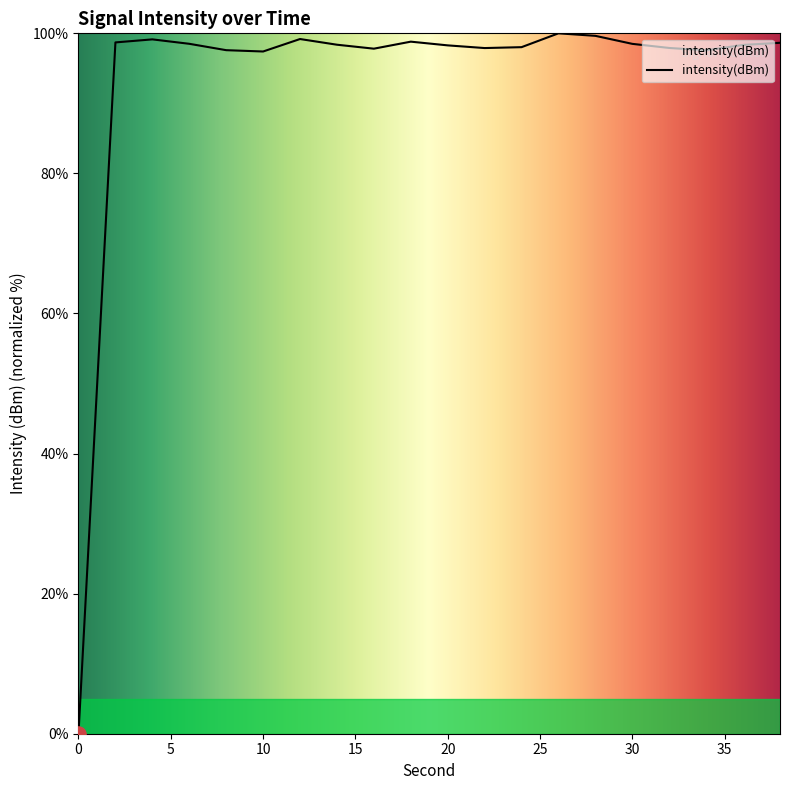

What is the difference between the maximum and minimum values?

100.0